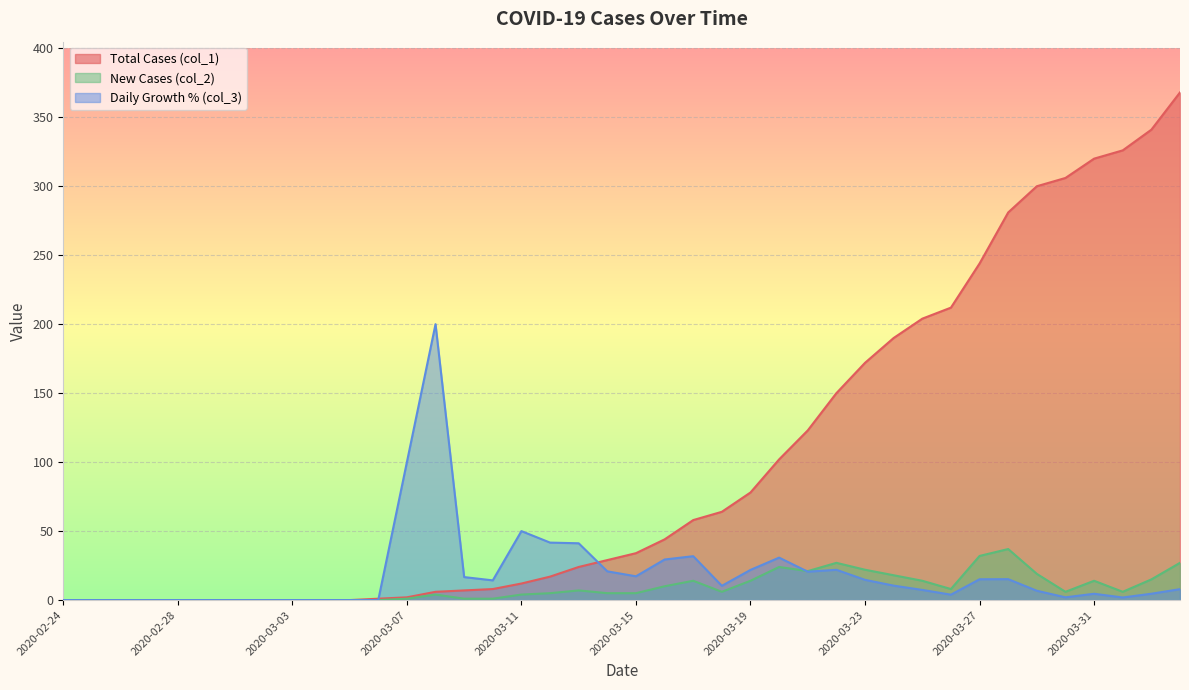

The Total Cases (col_1) series shows 17.0 at 2020-03-12. True or false?

True